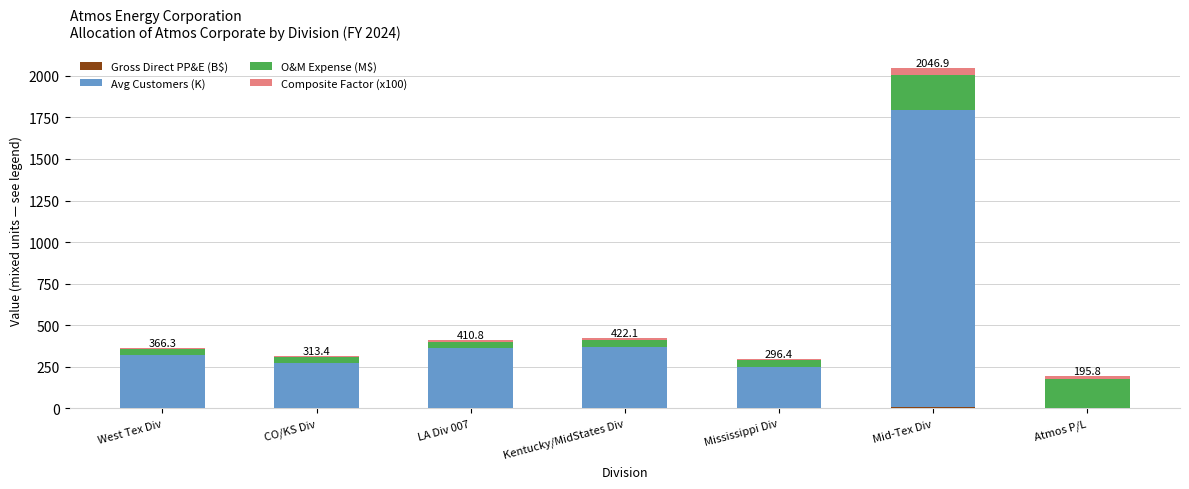

Where does the O&M Expense (M$) series first go above 39?

West Tex Div